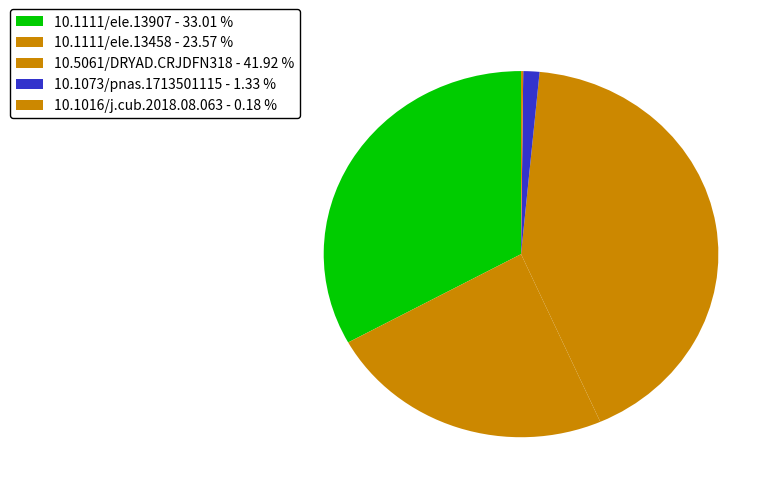

The 10.1073/pnas.1713501115 slice represents 1% of the pie. True or false?

True